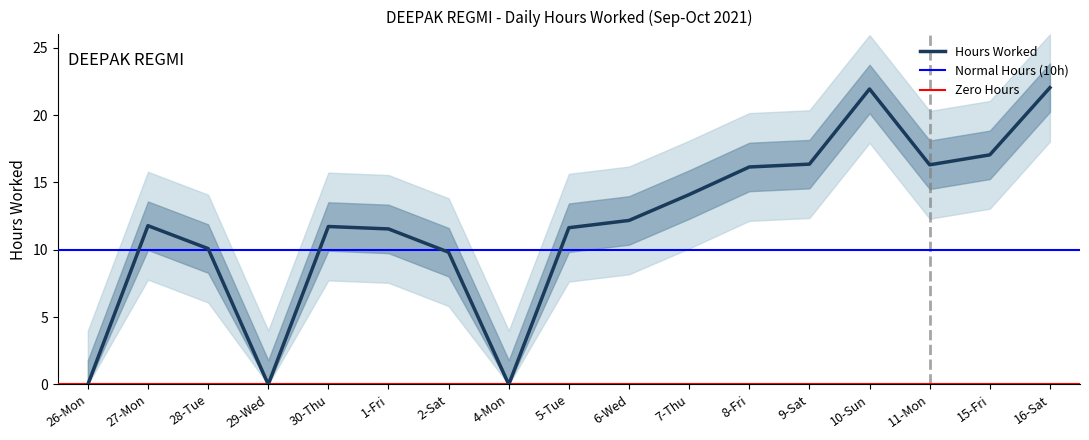

Does the chart have visible grid lines?

No